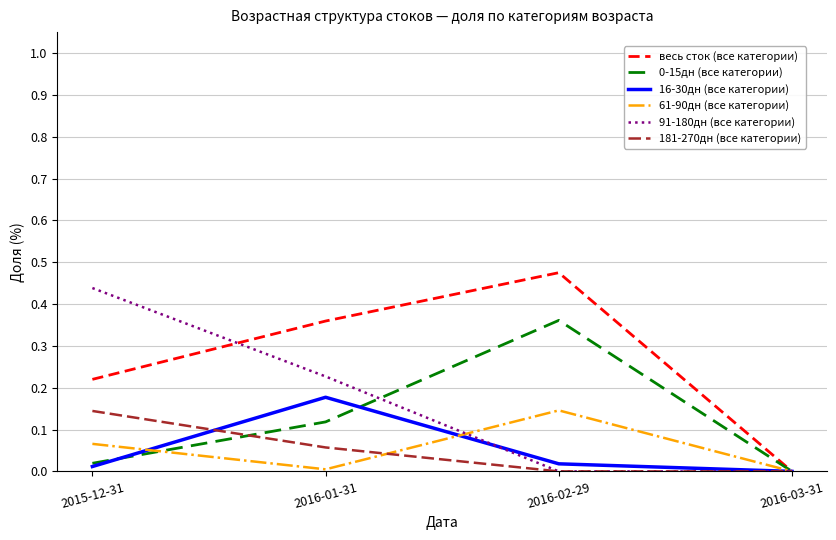

Which series has the widest spread of values?

весь сток (все категории)